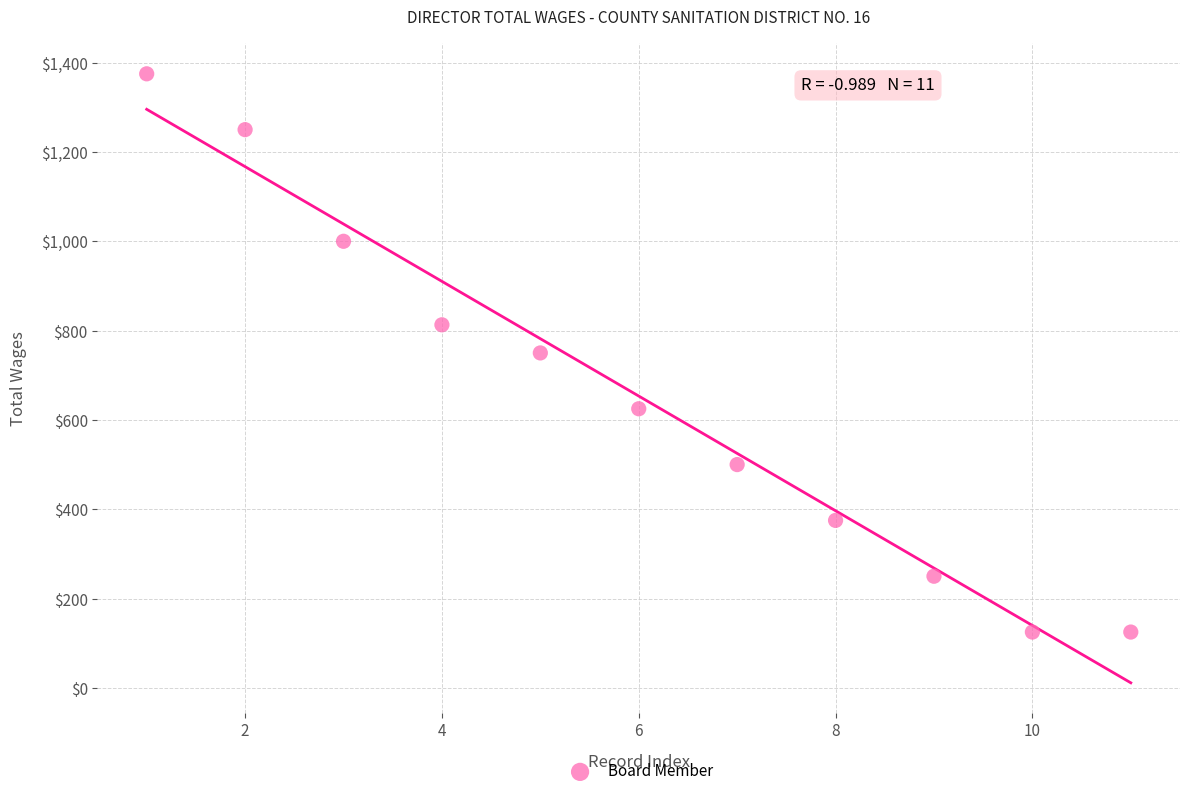

What is the range of X values (max minus min)?

10